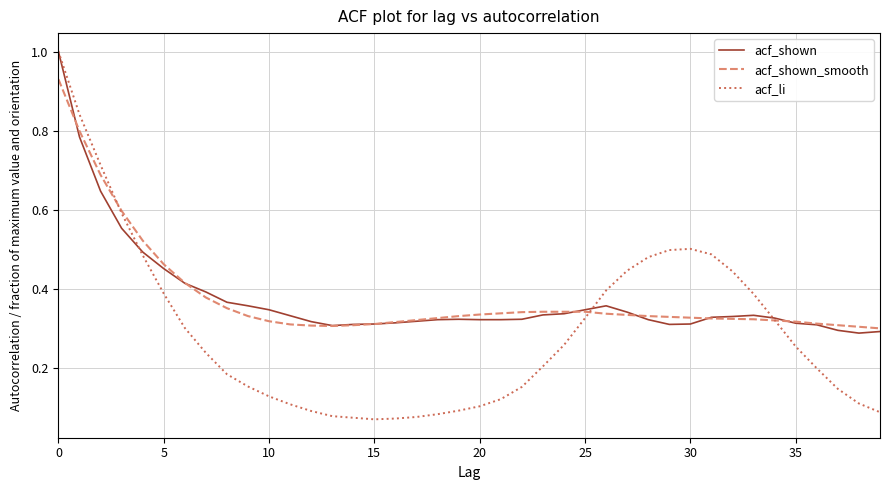

Which series has the widest spread of values?

acf_li